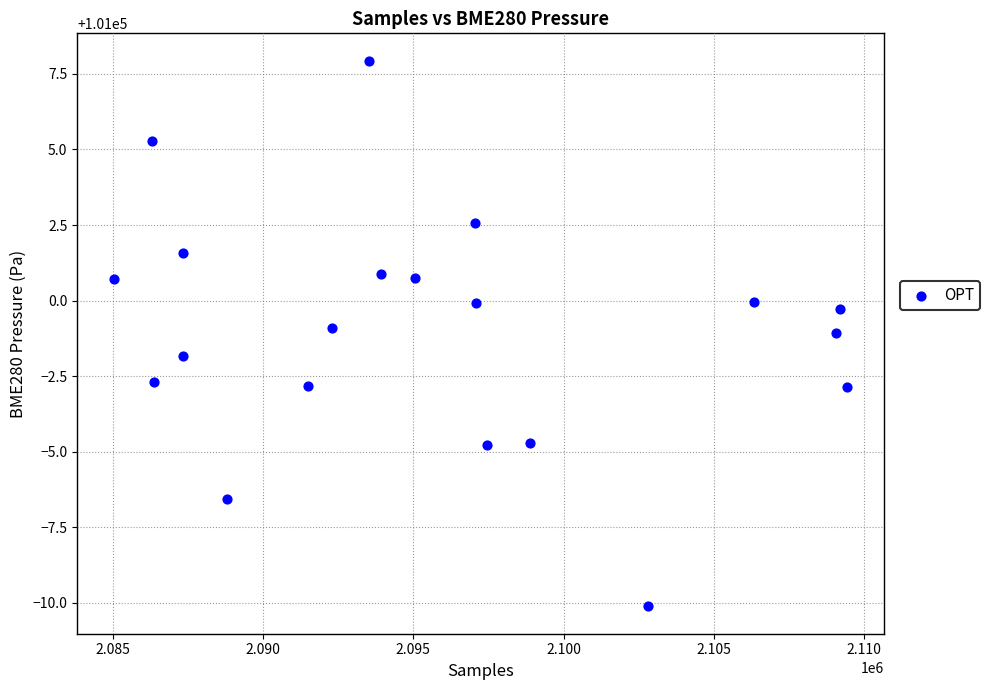

What is the range of X values (max minus min)?

24423.0